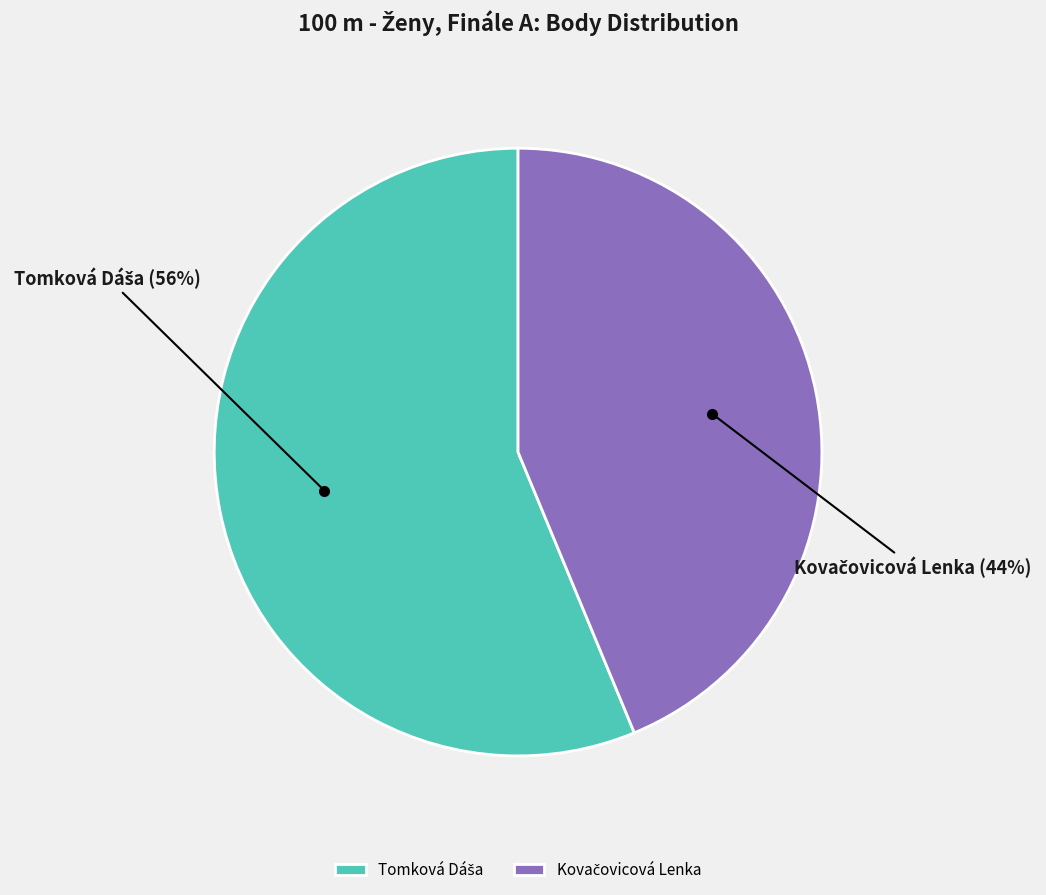

How many segments does this pie chart have?

2